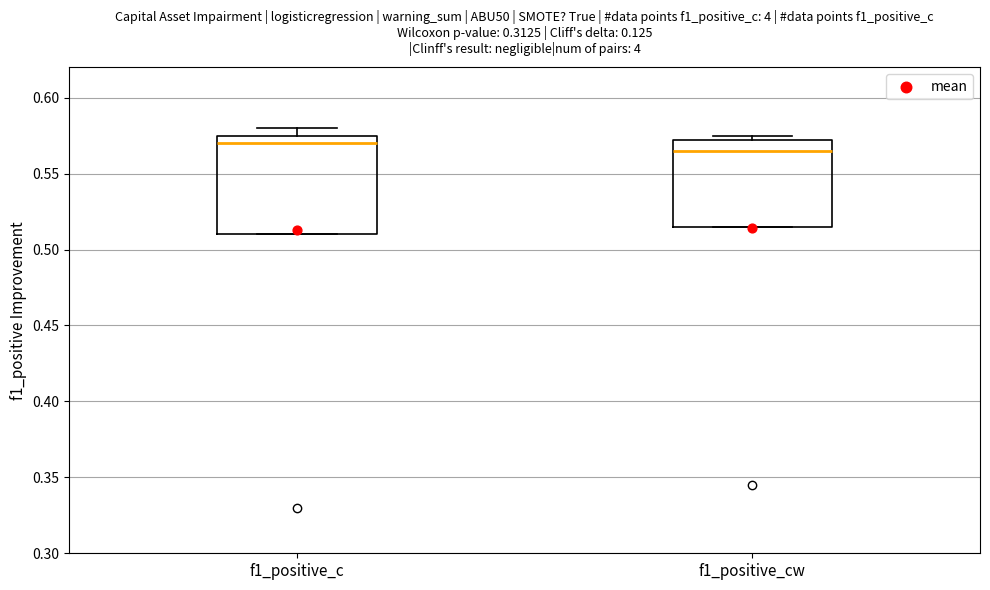

Where is the upper edge of the box for f1_positive_cw on the y-axis? The values are not printed on the chart, so give them approximately, as read against the axis.

0.570